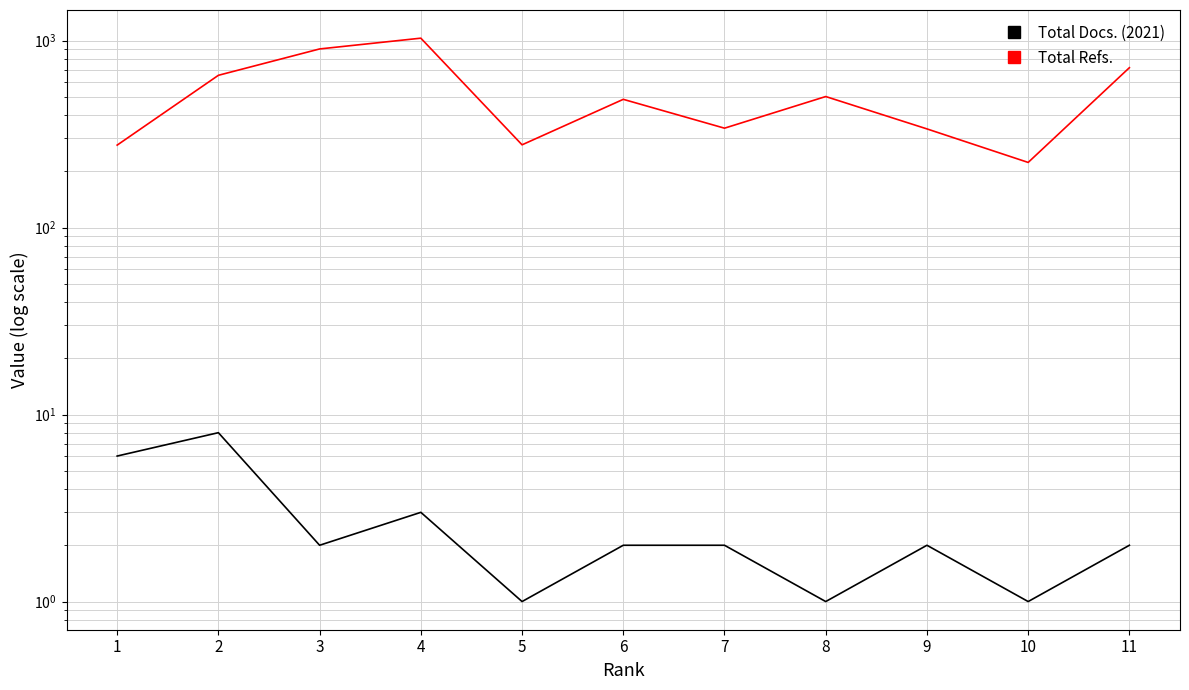

At which label is Total Refs. closest to 626?

2